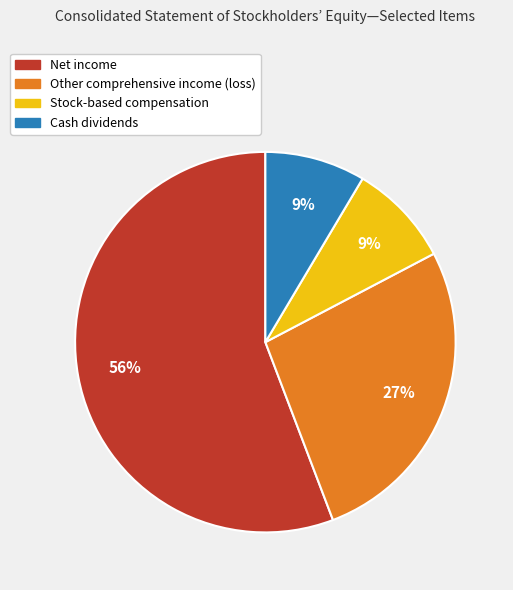

Do Cash dividends and Net income together represent more than half of the pie?

Yes